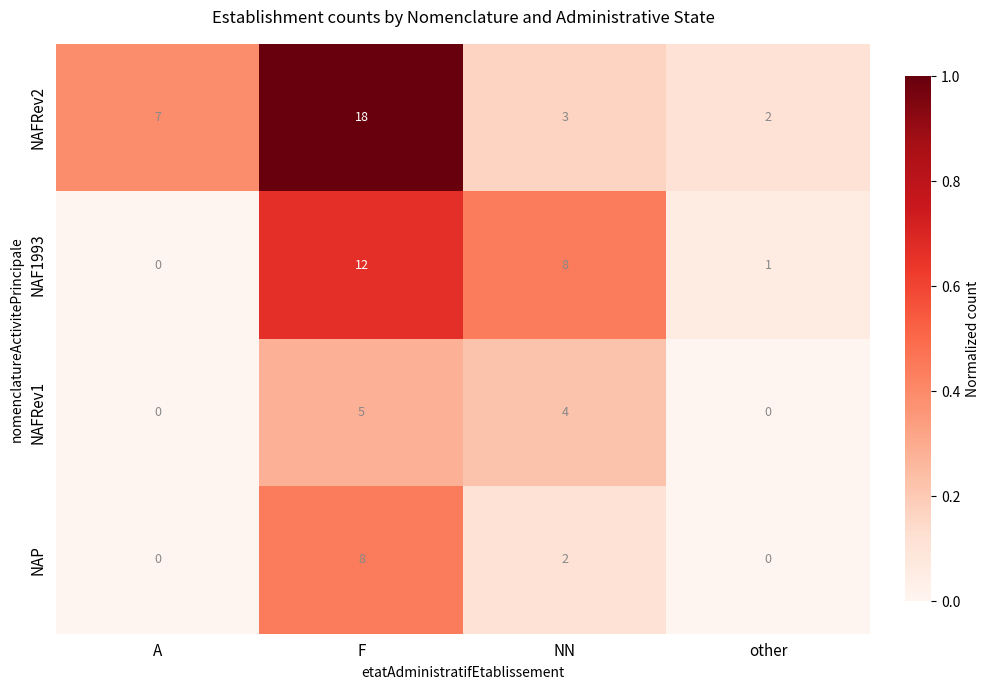

Reading right to left, what are all the values shown in this chart?

NAFRev2: 2	3	18	7
NAF1993: 1	8	12	0
NAFRev1: 0	4	5	0
NAP: 0	2	8	0